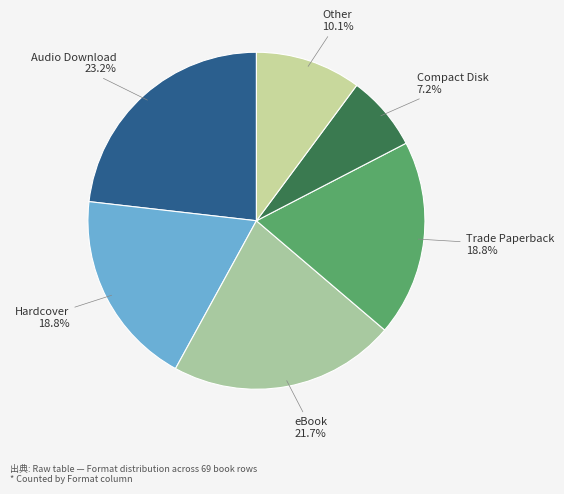

To the nearest percent, what is the combined percentage of Audio Download and eBook?

45%